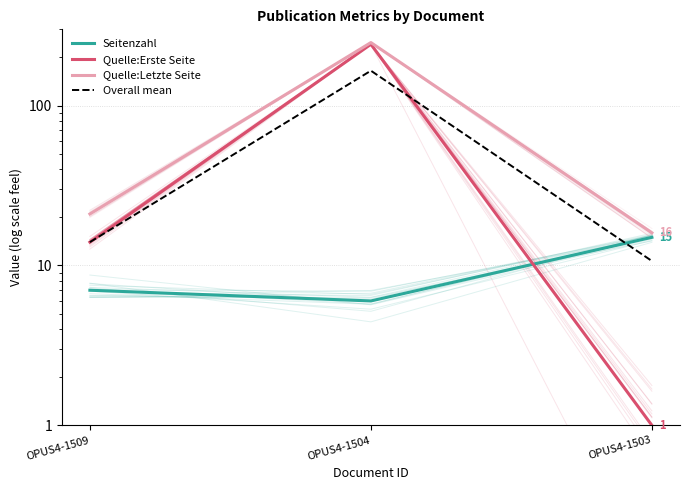

The Quelle:Letzte Seite series shows 138.1 at OPUS4-1504. True or false?

False